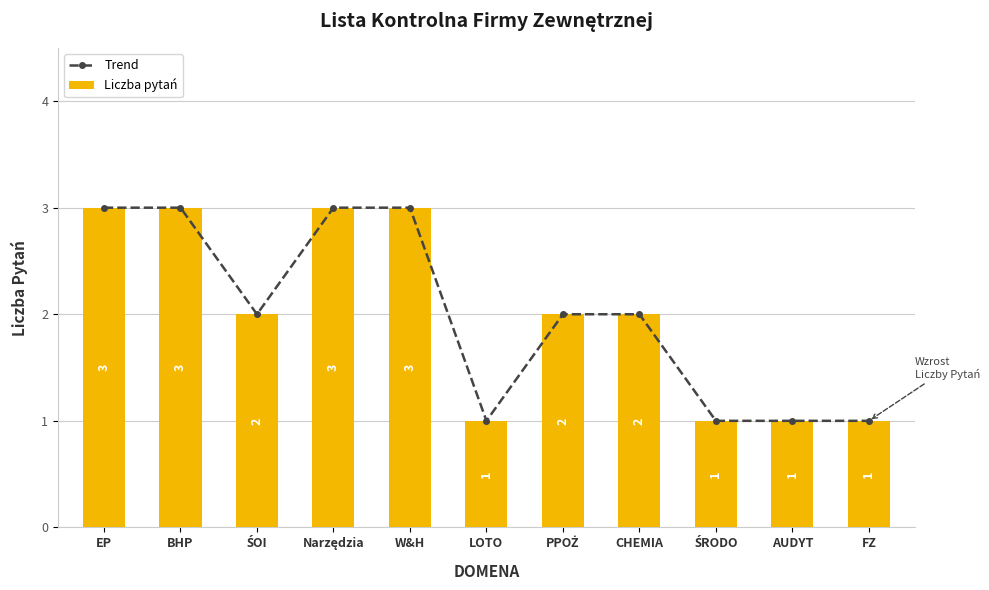

What is the average value of the Trend series?

2